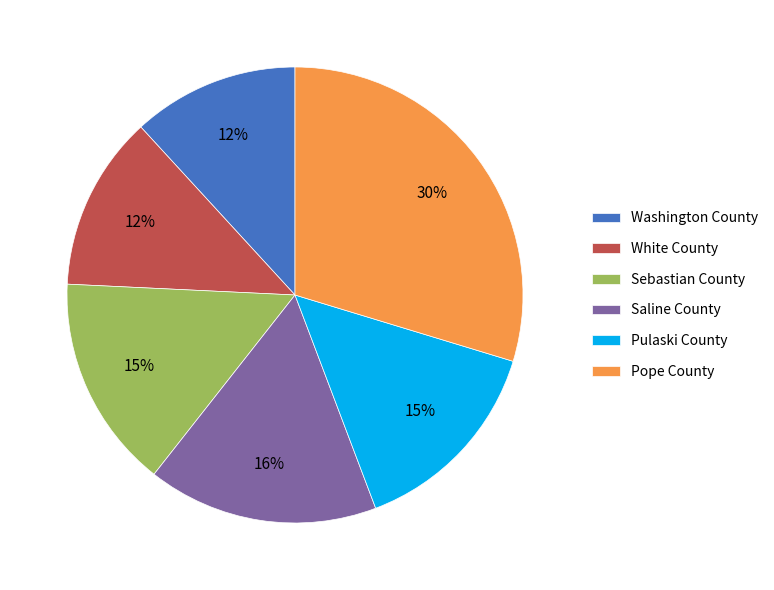

Which slice is the largest?

Pope County